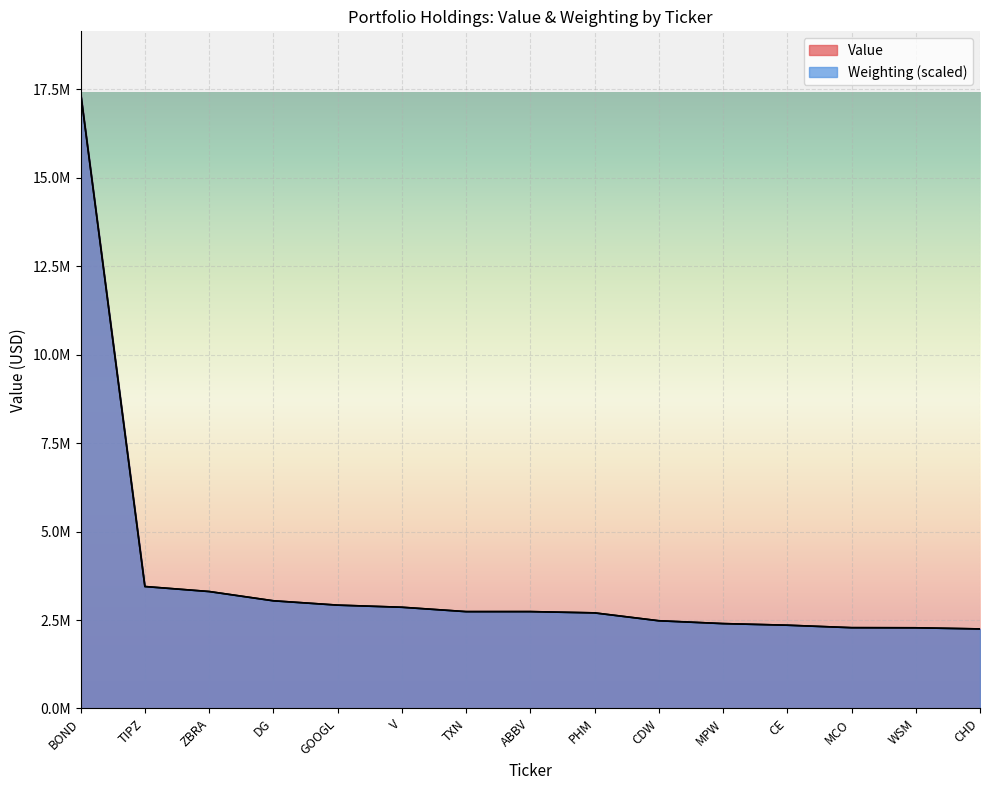

Which category has the highest value in the Value series?

BOND